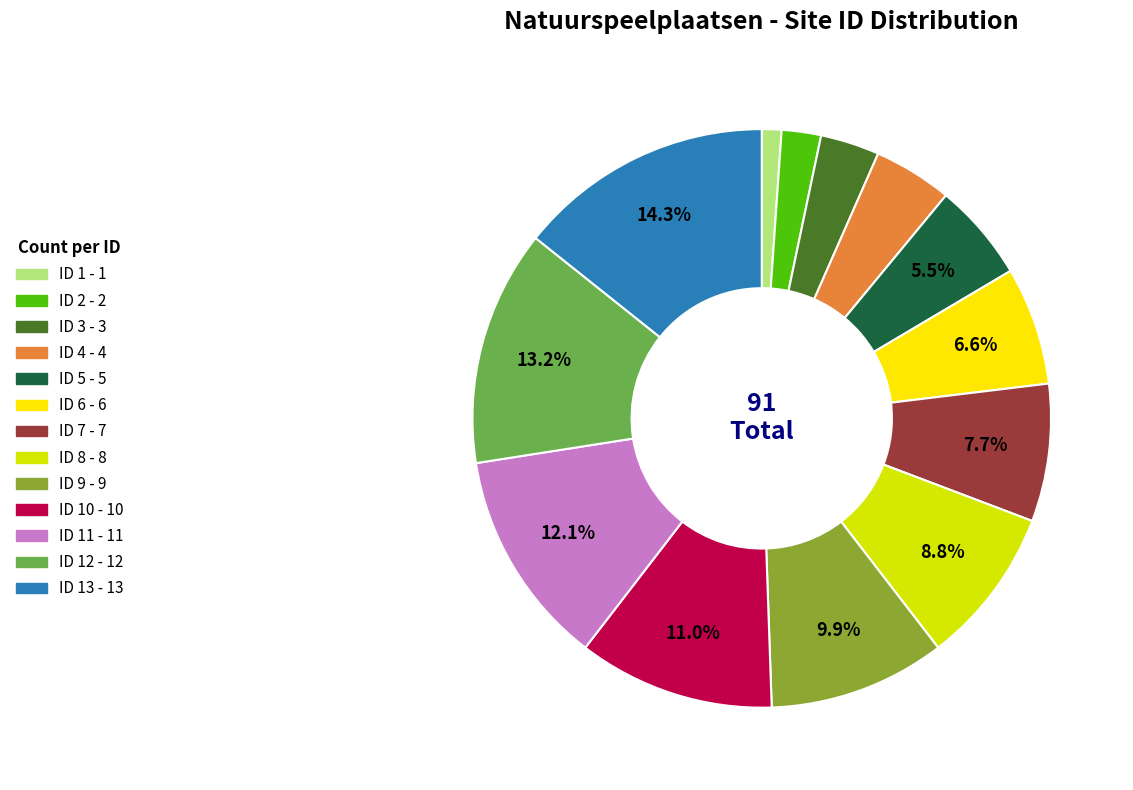

Does any single category account for the majority?

No